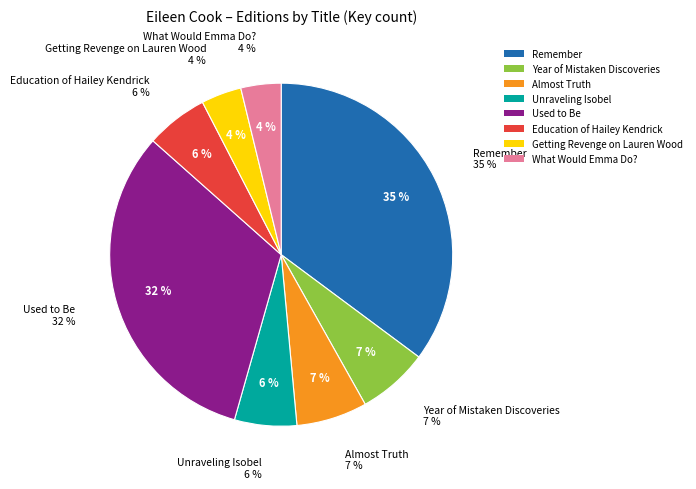

Is it true that Education of Hailey Kendrick is 18% of the pie?

False